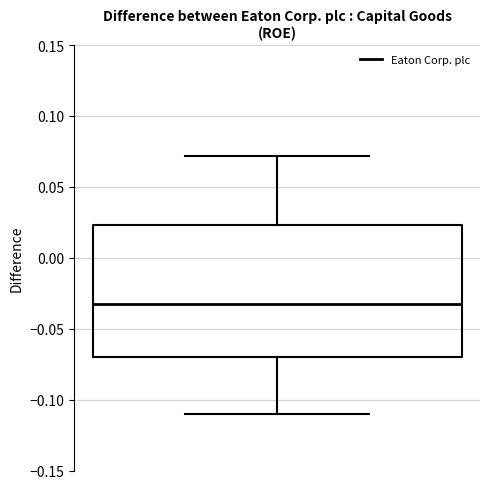

Read this box plot against the y-axis: the position of the median line, the range covered by the box, and the ends of both whiskers. The values are not printed on the chart, so give them approximately, as read against the axis.

median -0.035, box -0.070 to 0.025, whiskers -0.110 to 0.070